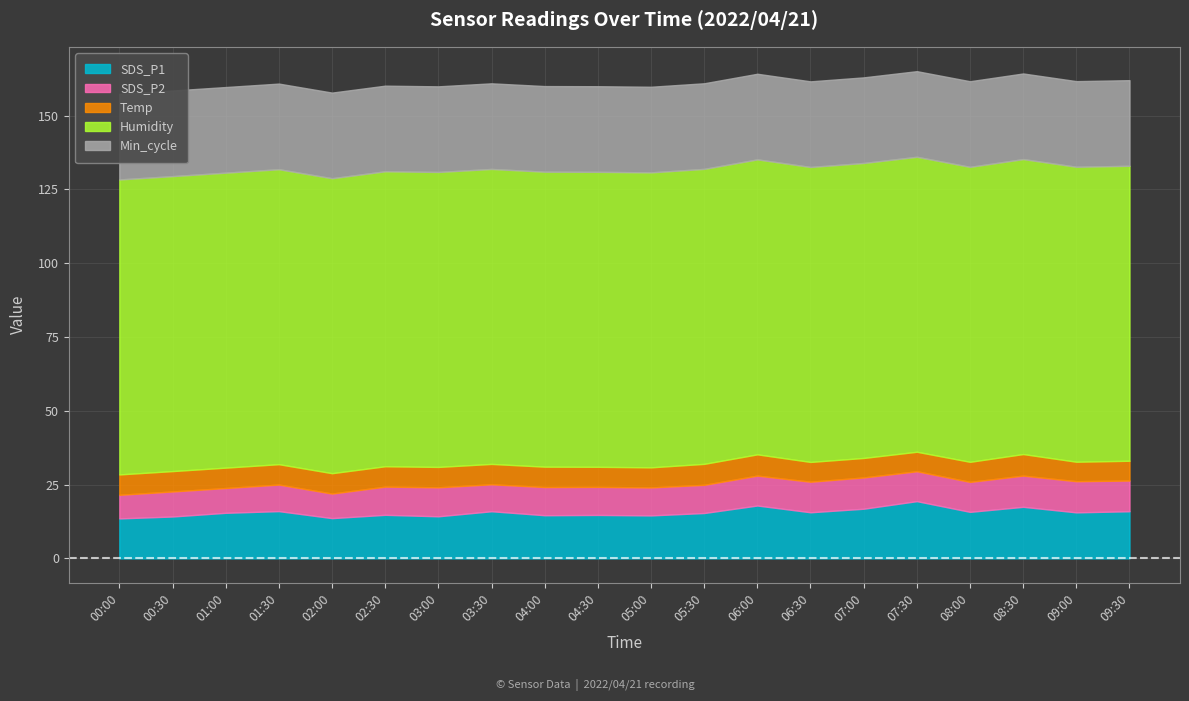

What is the label of the 8th point from the right?

06:00